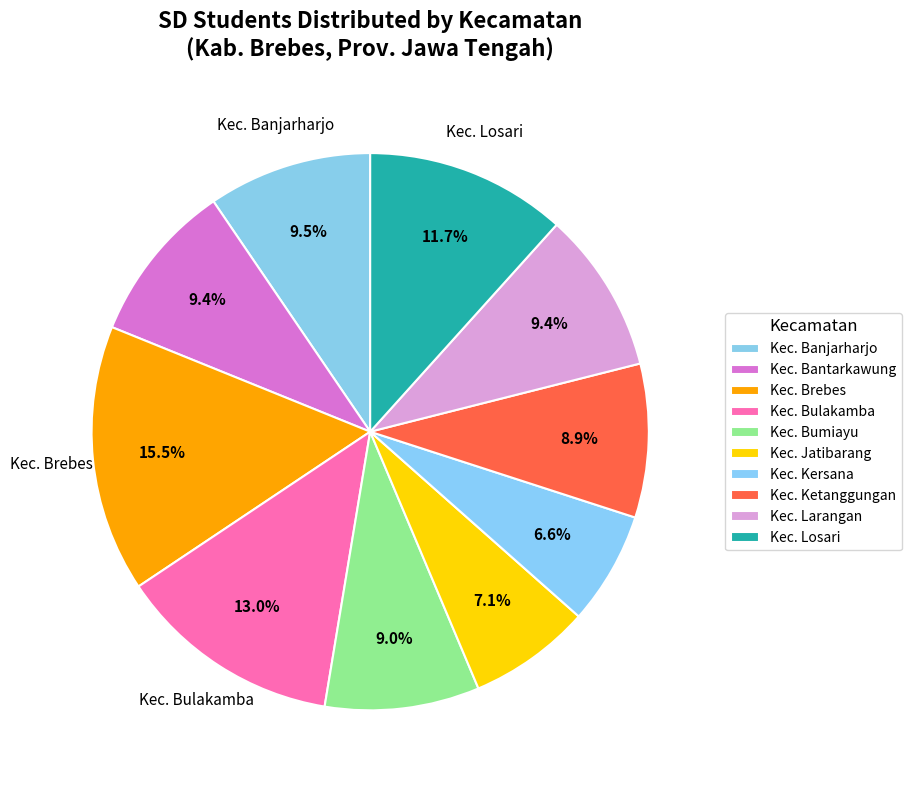

Count the number of slices in the pie.

10